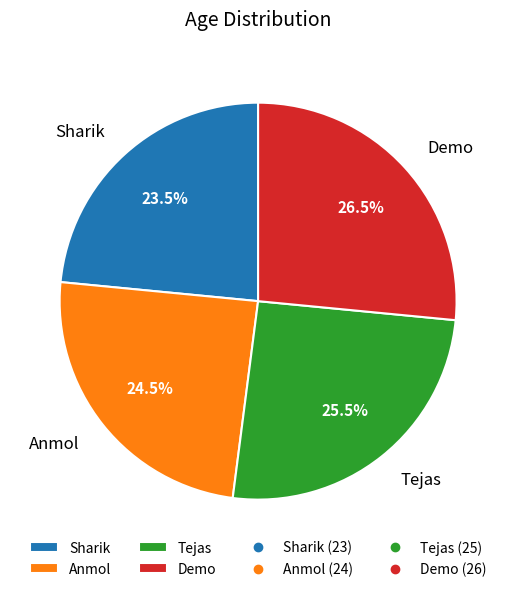

Combined, do Sharik and Anmol account for over 50%?

No